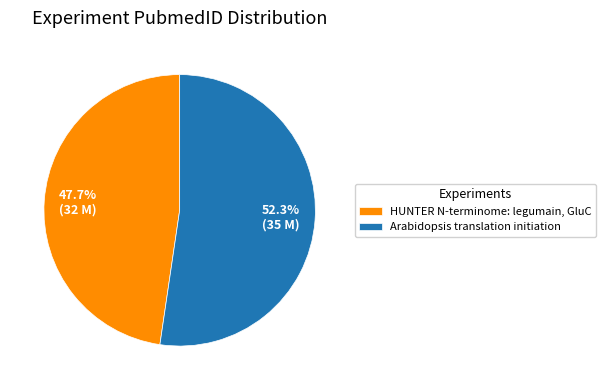

How many segments does this pie chart have?

2